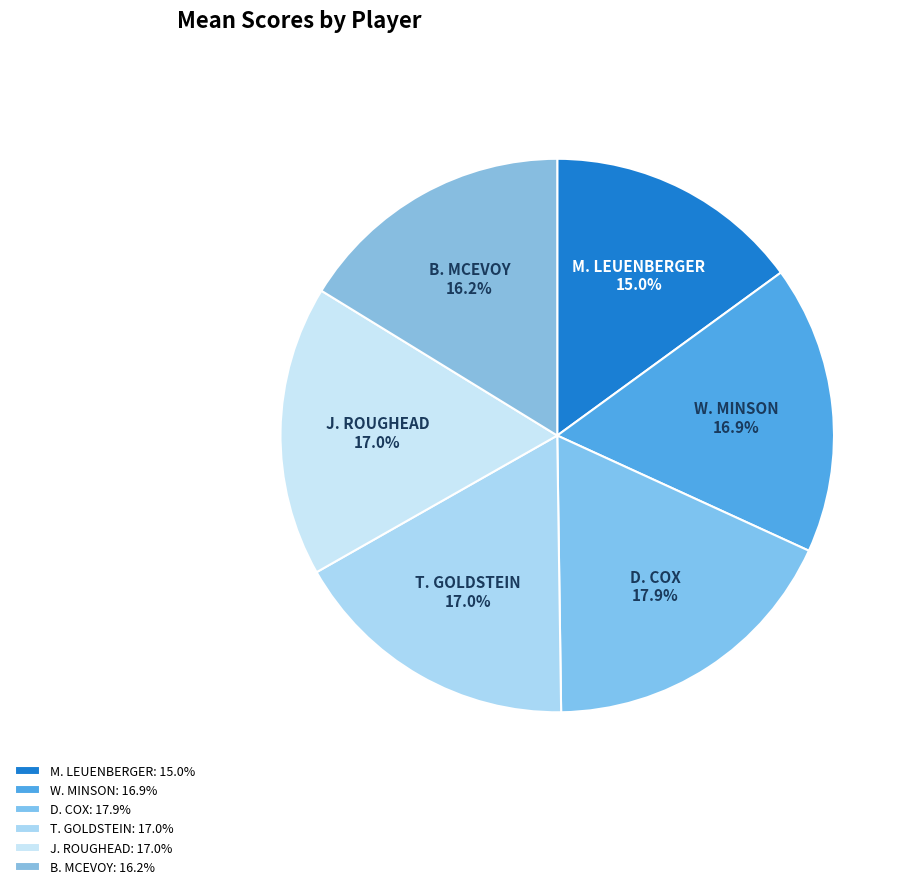

How many slices are in this pie chart?

6